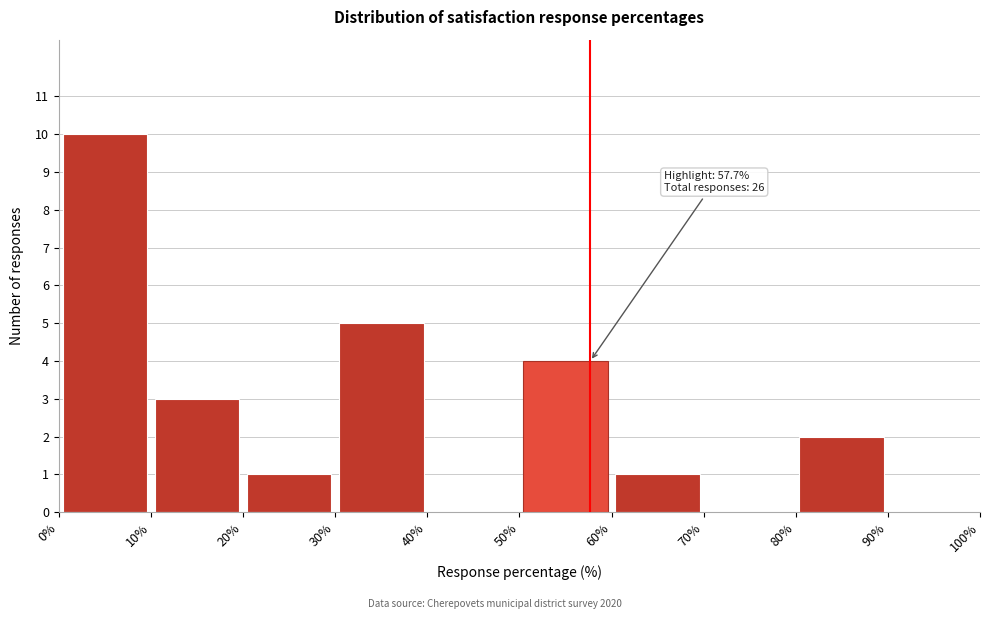

Which range on the x-axis has the tallest bar?

0% to 10%